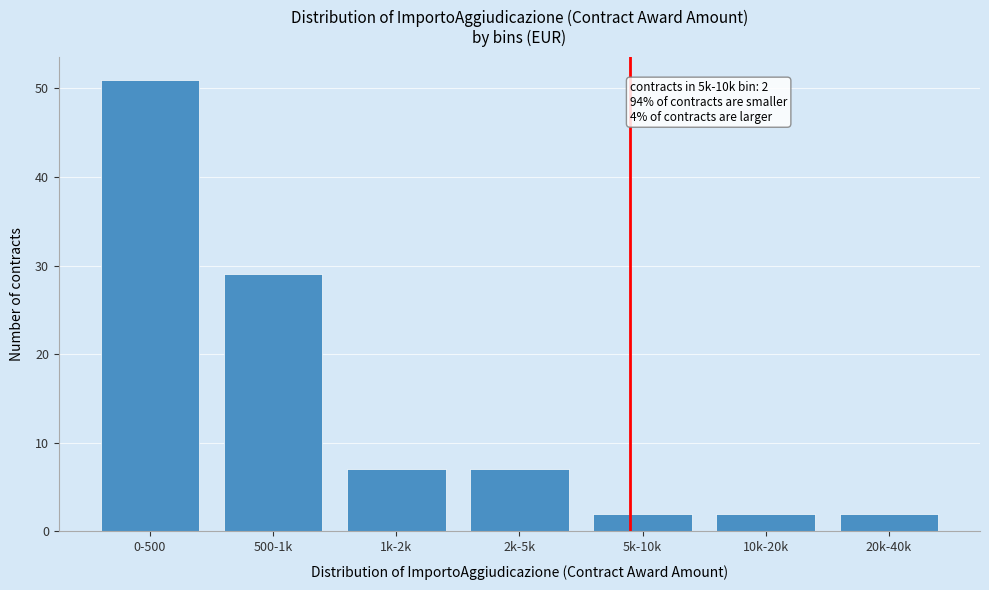

Reading left to right, transcribe all the data shown in this chart.

0-500=51	500-1k=29	1k-2k=7	2k-5k=7	5k-10k=2	10k-20k=2	20k-40k=2